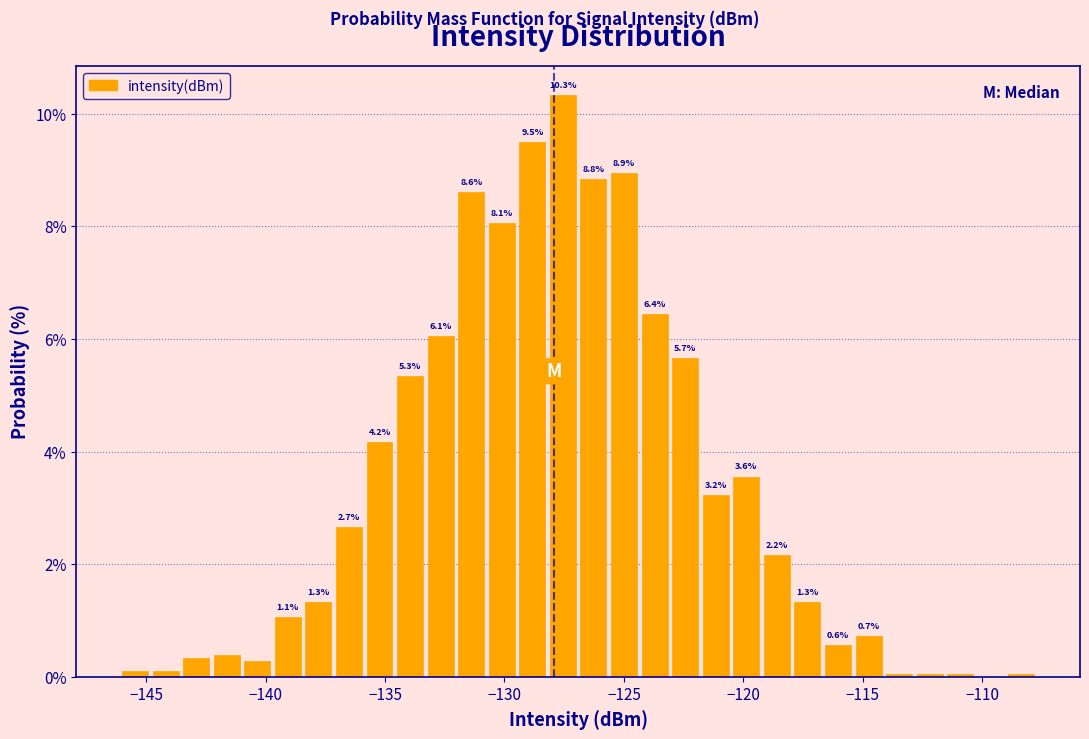

Read against the x-axis, roughly where is the centre of the tallest bar?

-127.5